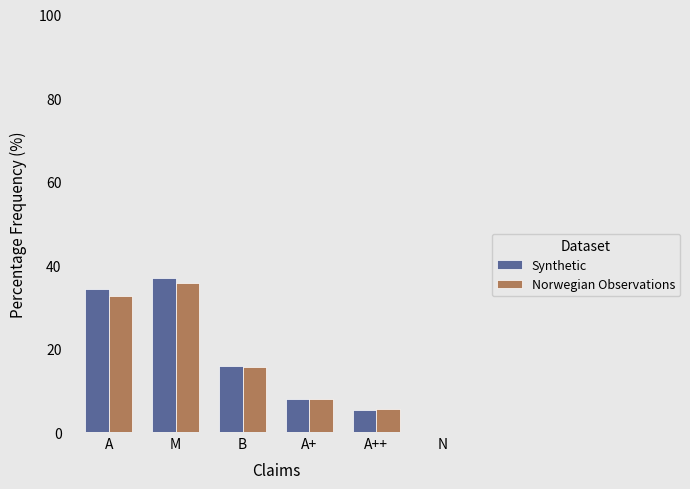

At which label does Synthetic reach its peak?

M